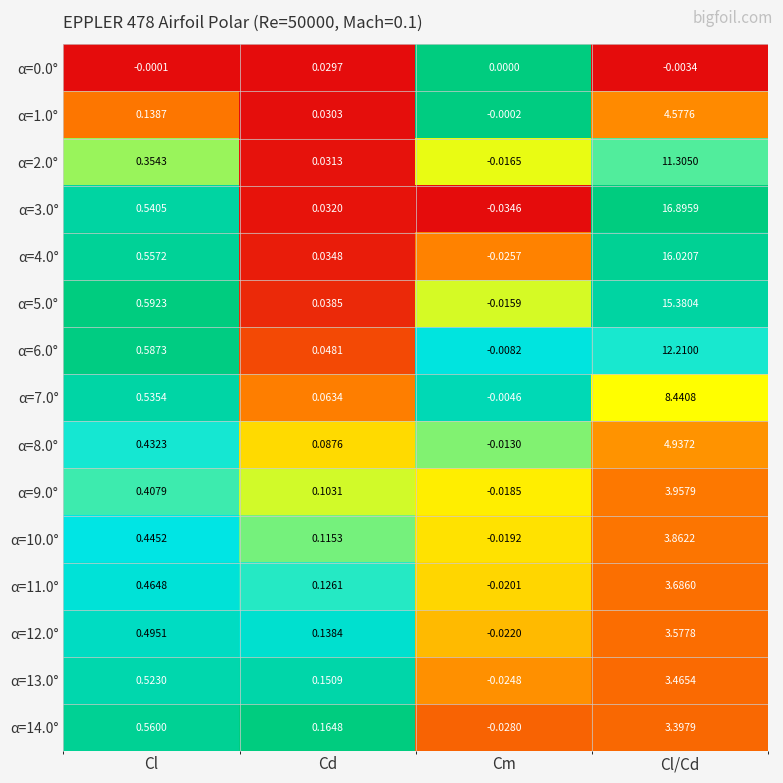

Where does the α=14.0° series first go above 0?

Cl